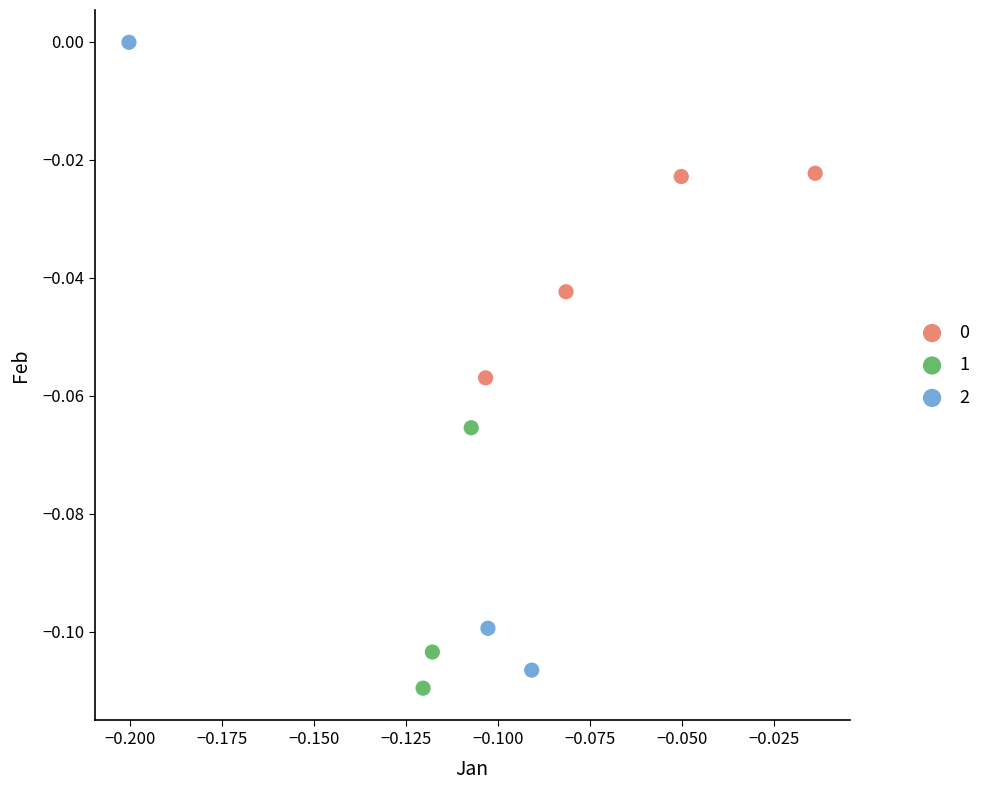

Which series has the largest Y range (max minus min)?

2